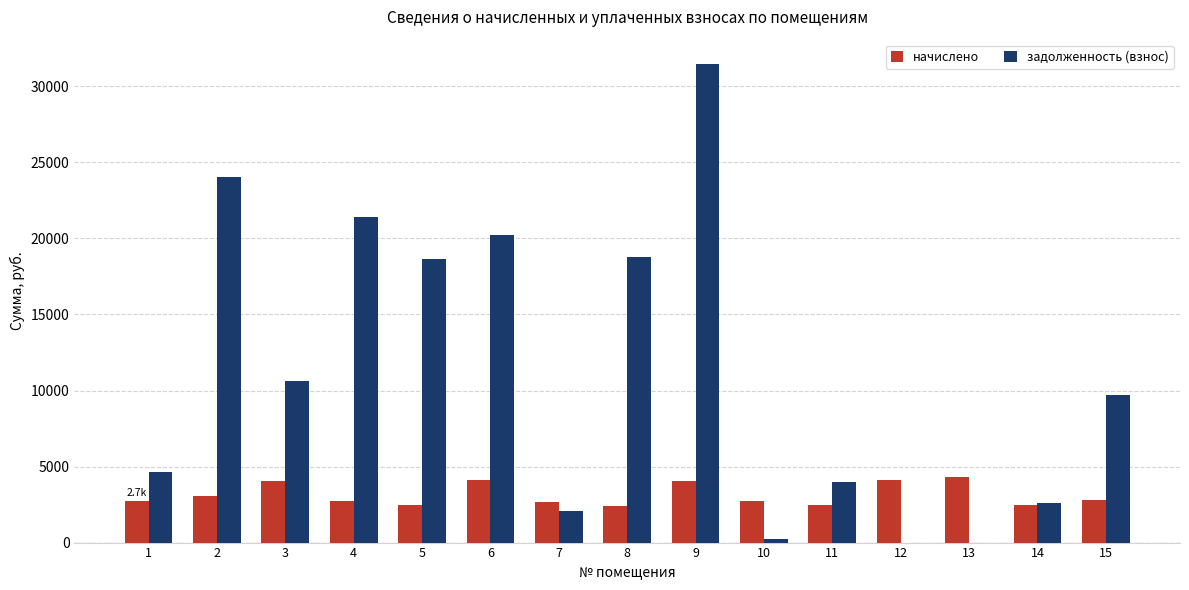

Count the number of categories in the chart.

15